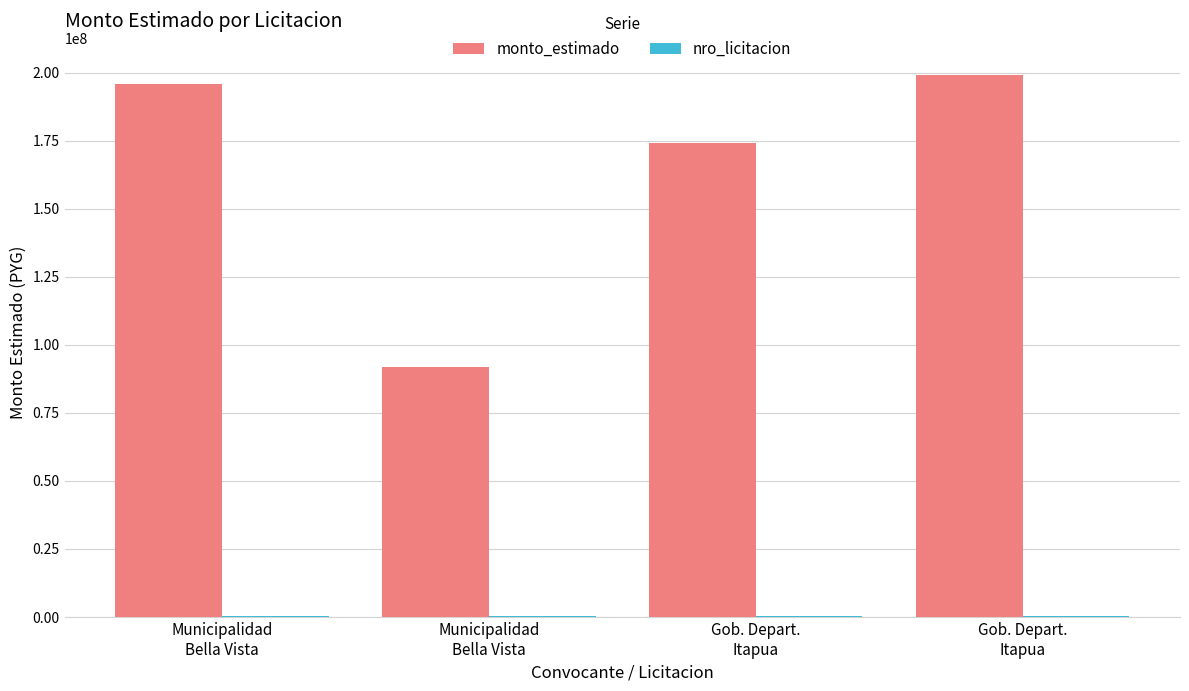

How many categories are shown in the chart?

4